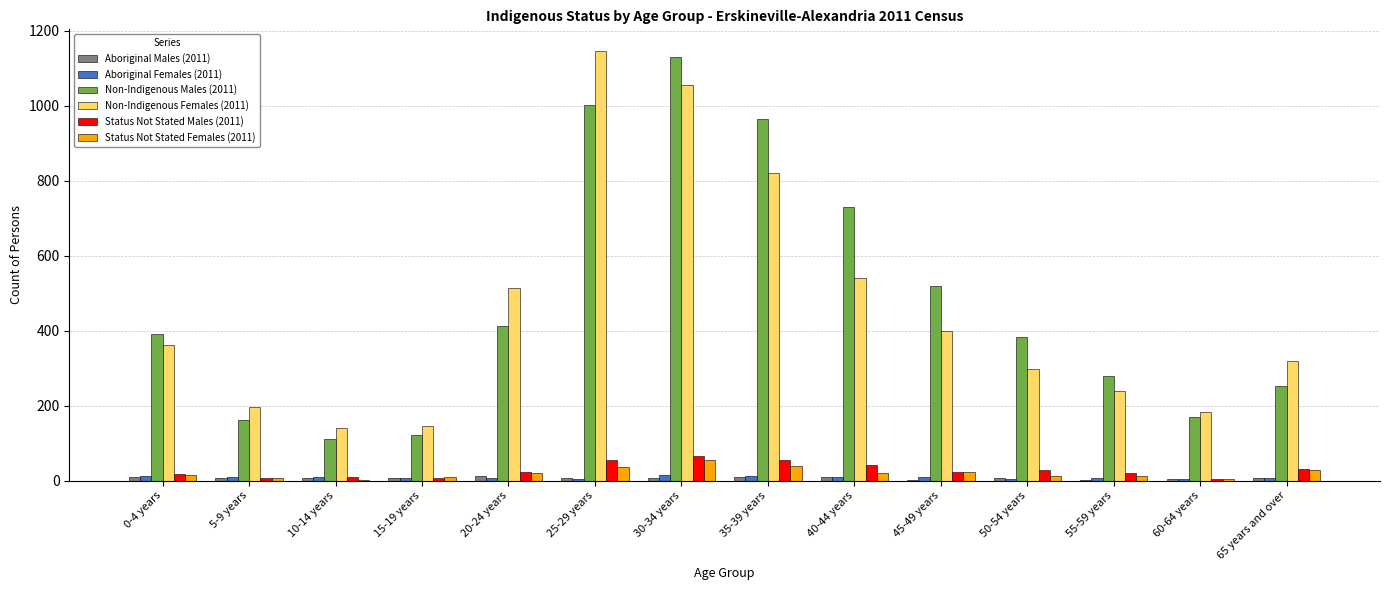

True or false: Status Not Stated Males (2011) has a value of 21 at 55-59 years.

True